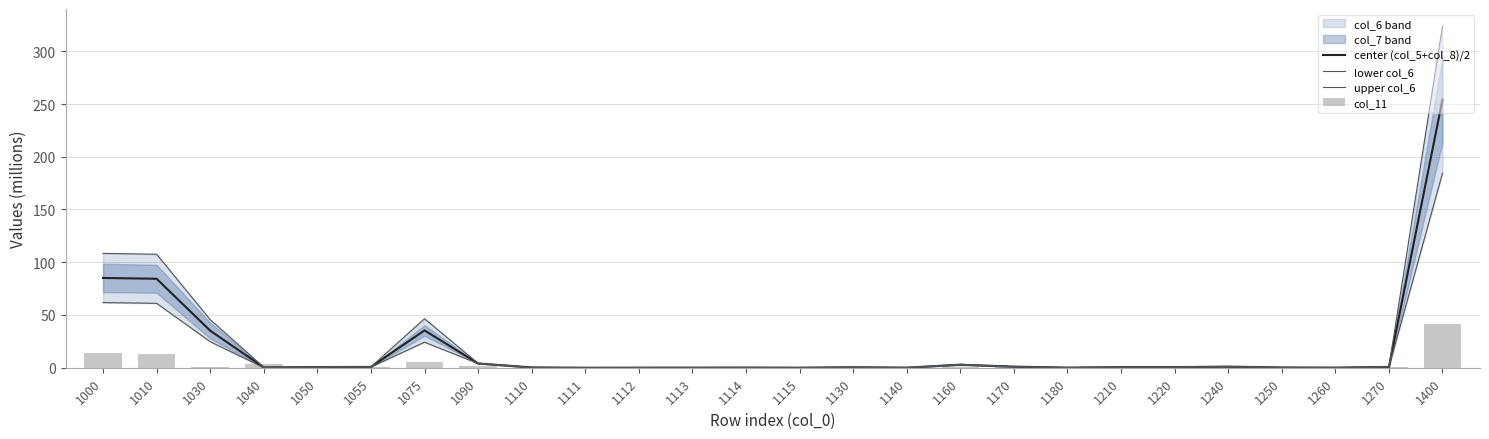

What is the average value of the center (col_5+col_8)/2 series?

19.6